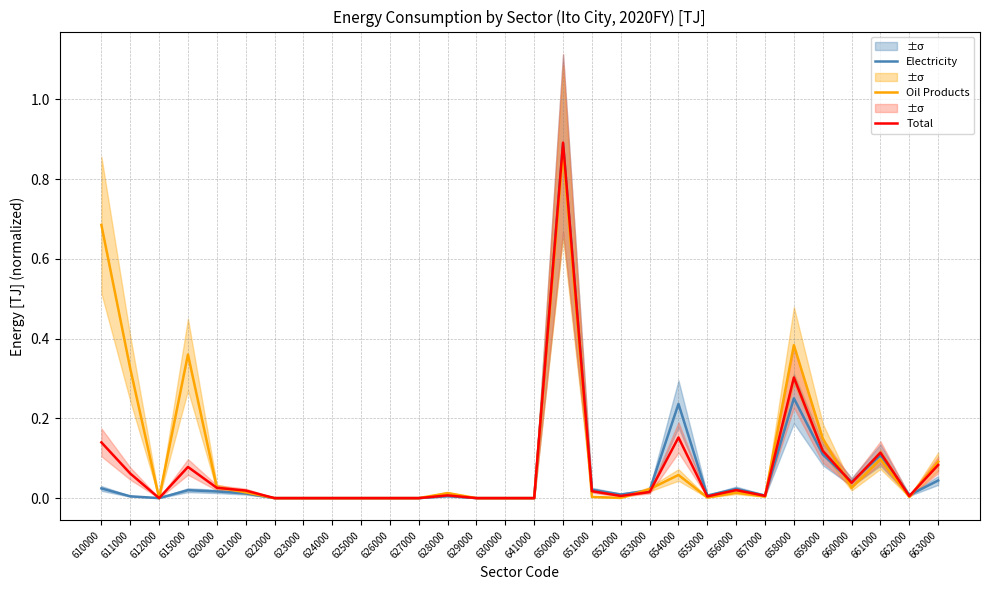

List the series in order of their peak value, lowest first.

Oil Products, Electricity, Total